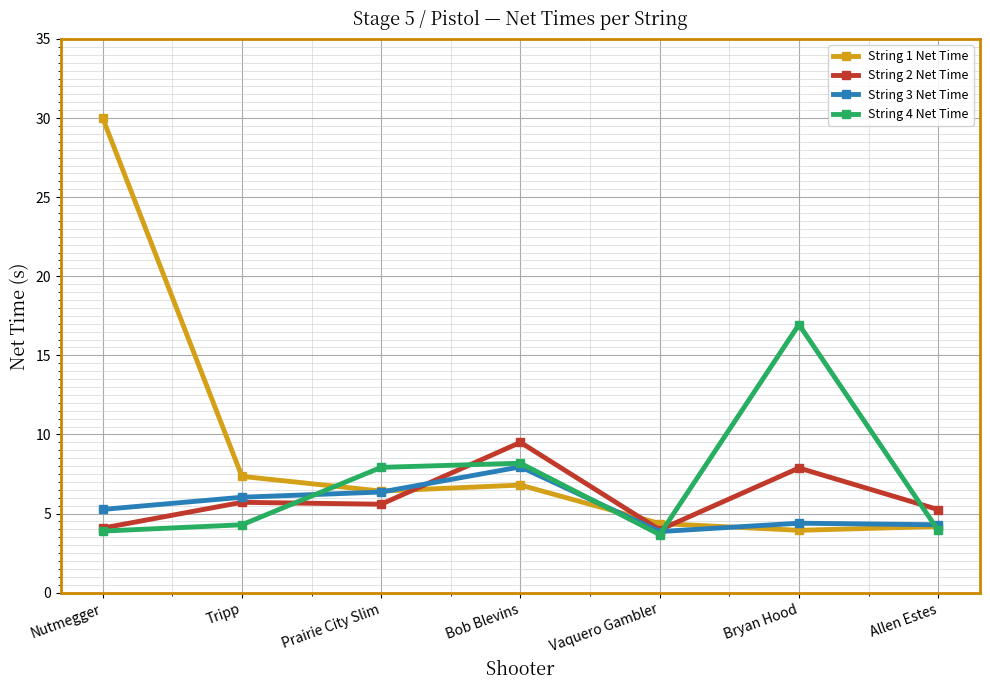

The value of String 4 Net Time at Bryan Hood is 16.9. True or false?

True